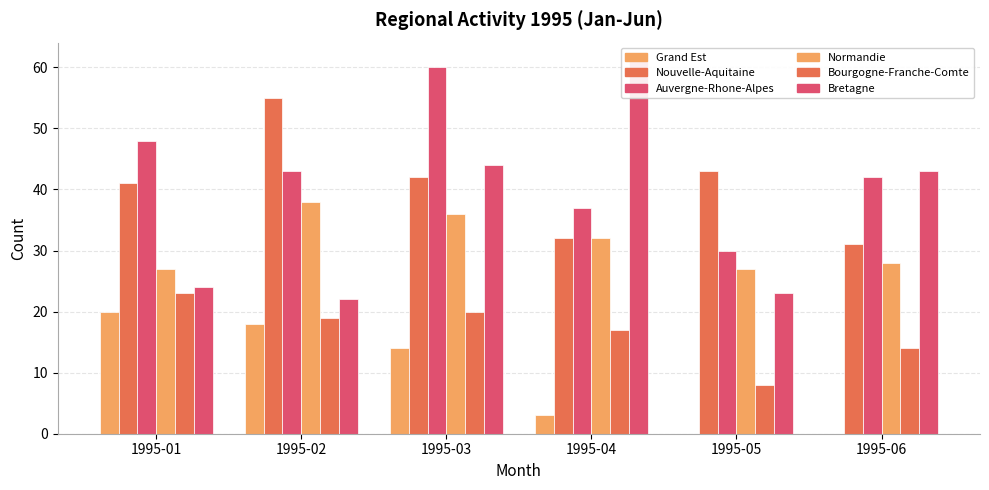

At which category is the sum across all series the highest?

1995-03